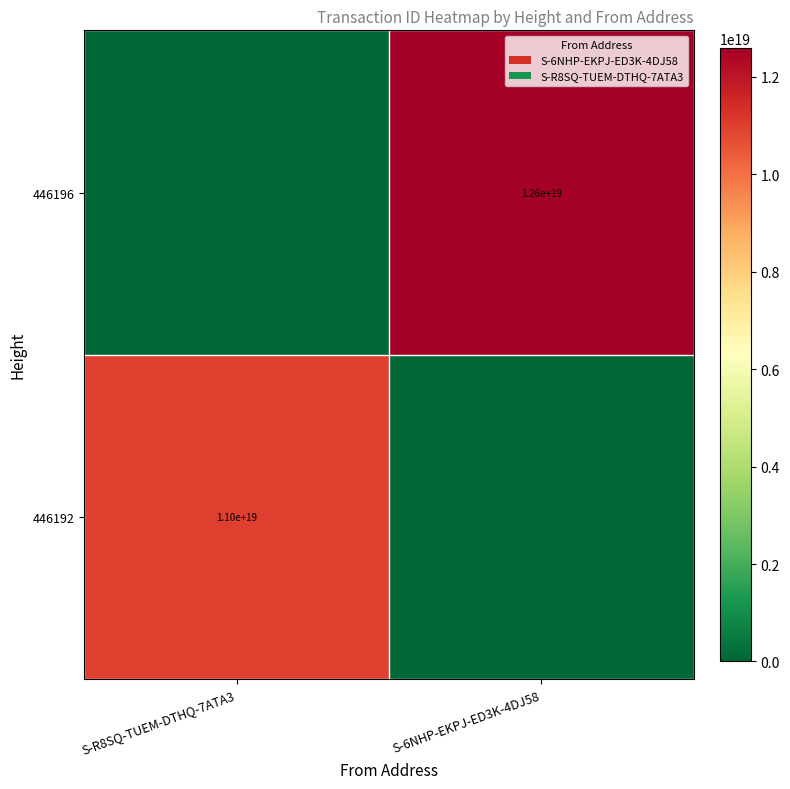

Is the value of 446196 at S-6NHP-EKPJ-ED3K-4DJ58 greater than the value of 446192 at S-R8SQ-TUEM-DTHQ-7ATA3?

Yes